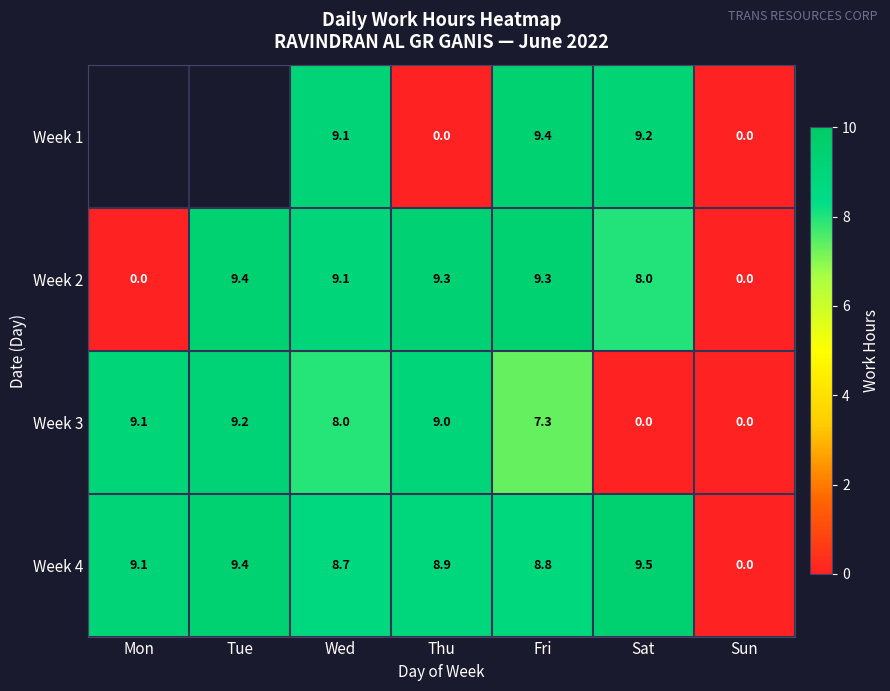

How many values in the Week 4 series are below 8?

1